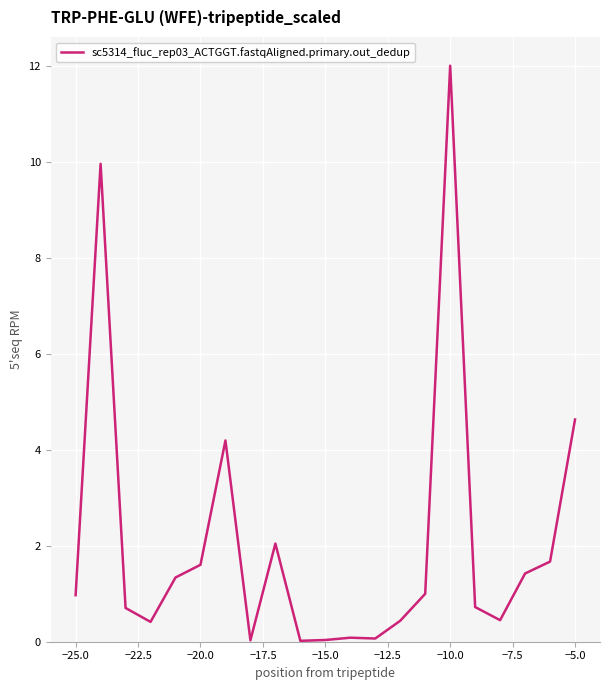

What is the greatest value displayed?

12.0